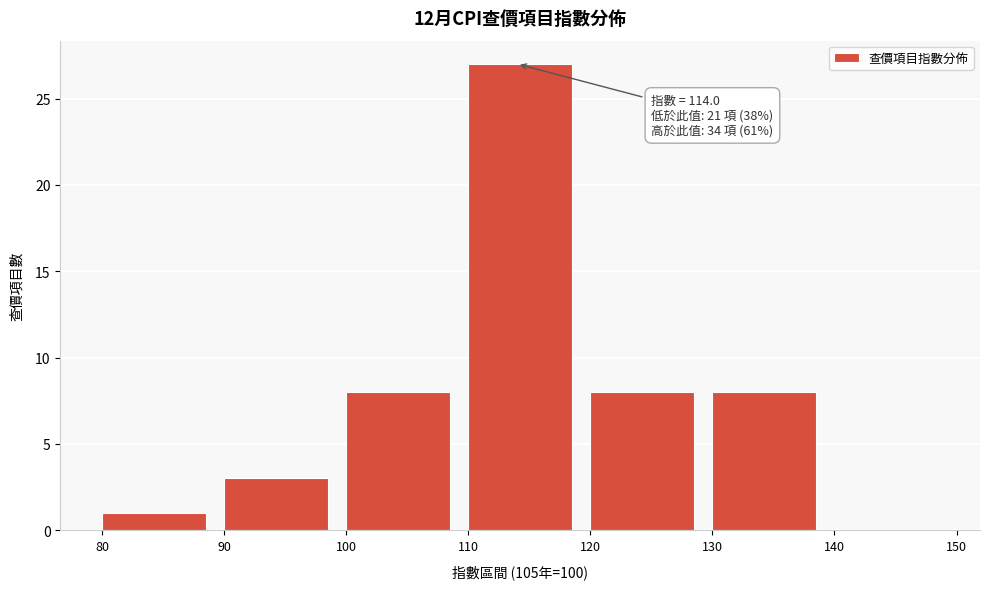

Over which range of the x-axis is the bar tallest?

110 to 120